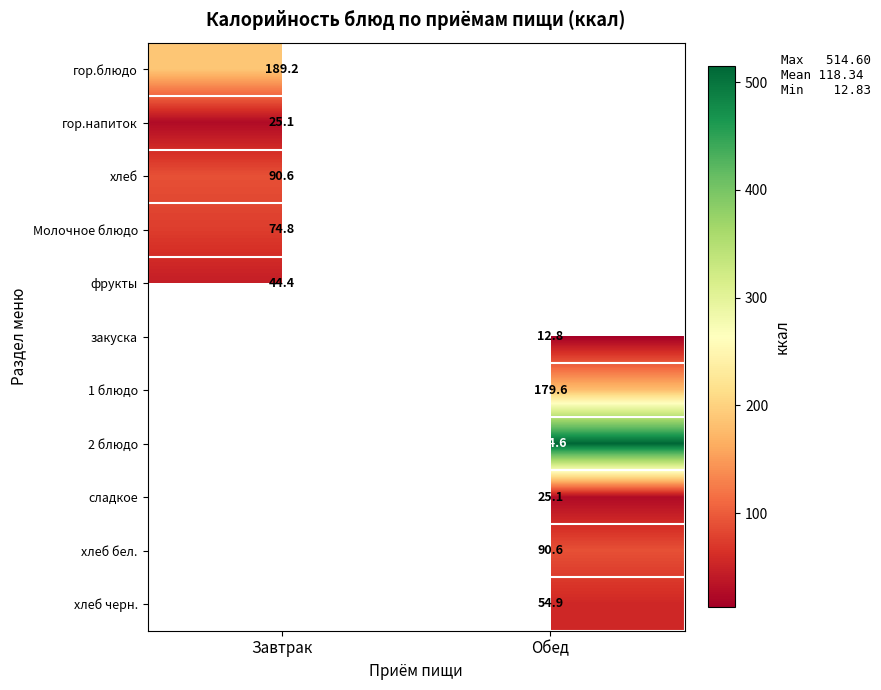

Count the number of data series in this chart.

11